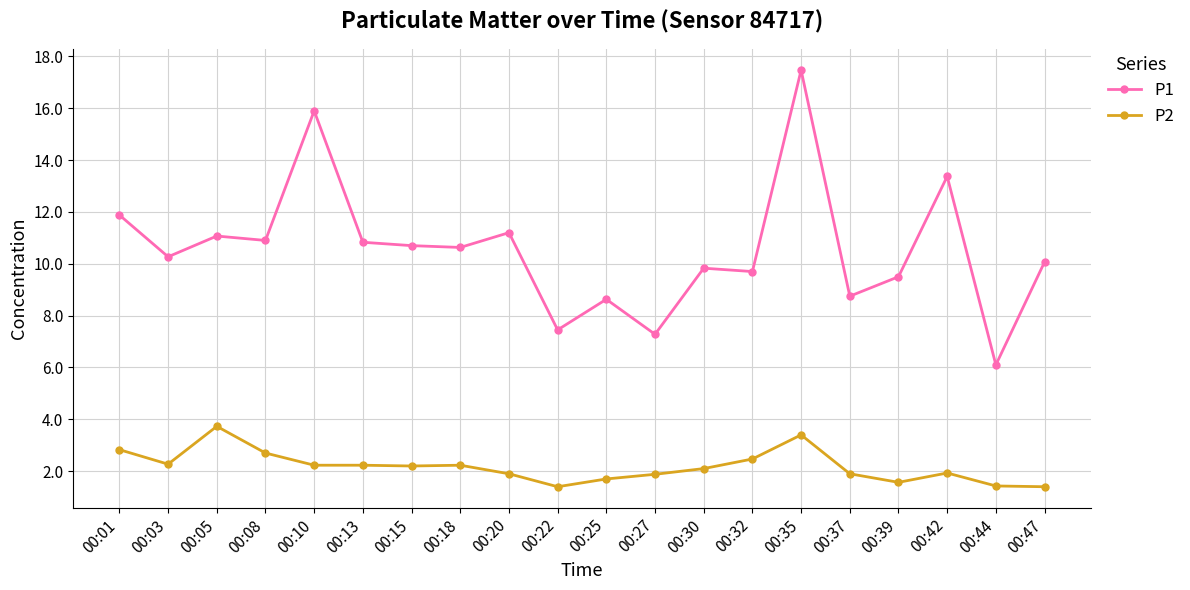

What is the difference between the second highest and second lowest values in the P1 series?

8.6